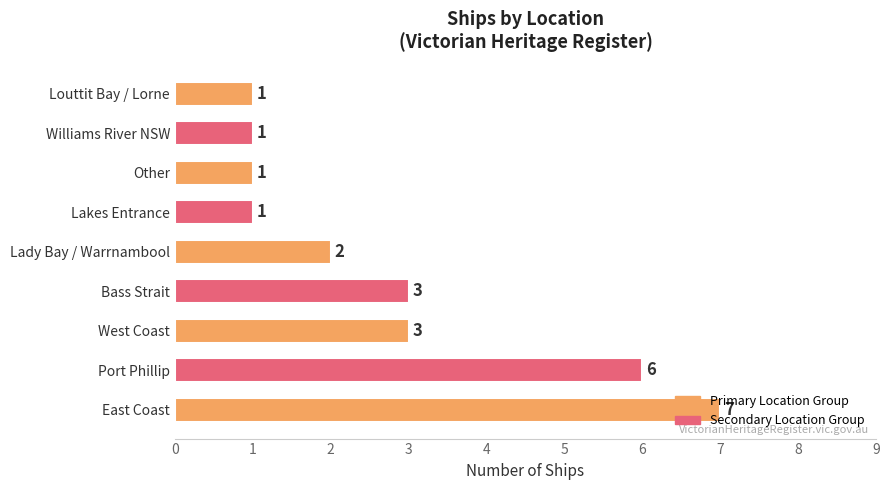

Which category has the highest value across all series?

East Coast